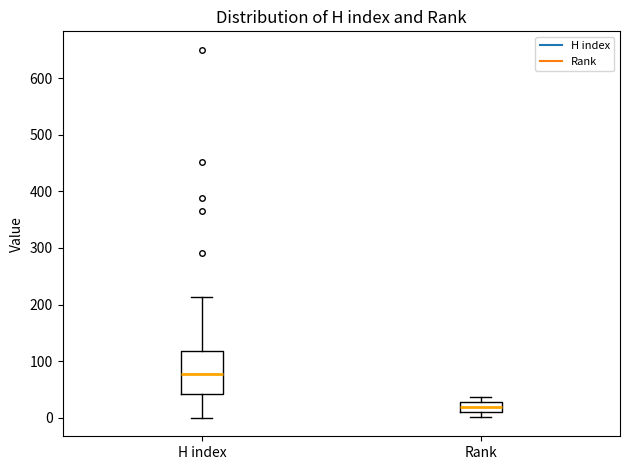

Reading left to right, read every box against the y-axis: the position of its median line, the range the box covers, and the ends of its whiskers. The values are not printed on the chart, so give them approximately, as read against the axis.

H index: median 80, box 40 to 120, whiskers 0 to 210
Rank: median 20, box 10 to 30, whiskers 0 to 40